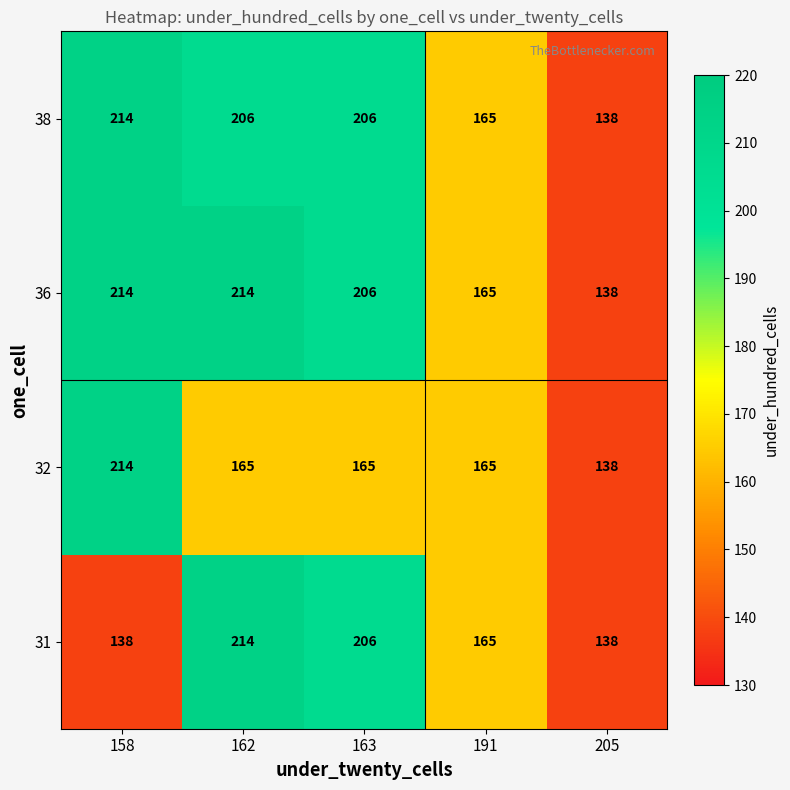

What is the average value of the 31 series?

172